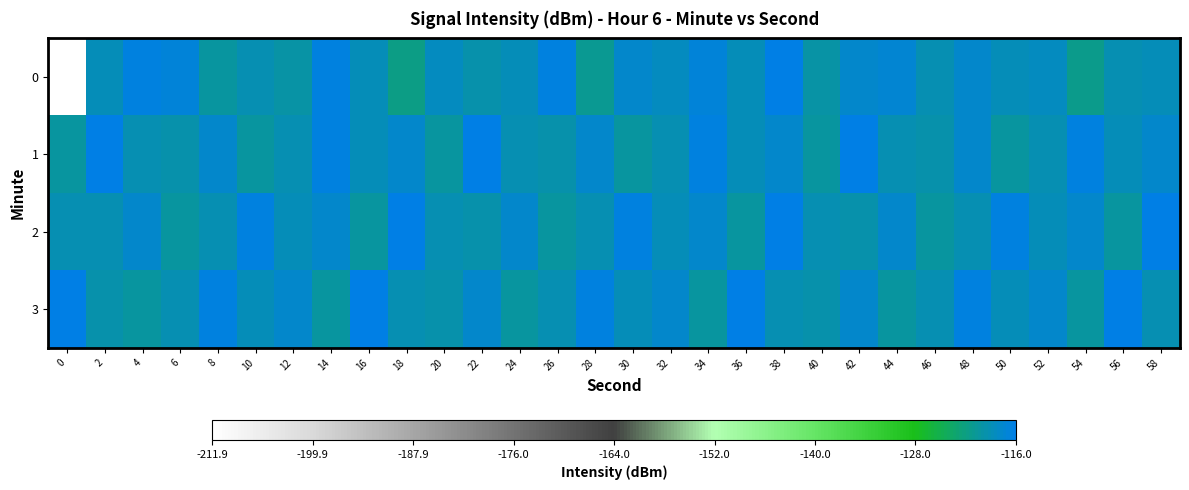

What is the maximum value shown in the chart?

-116.0